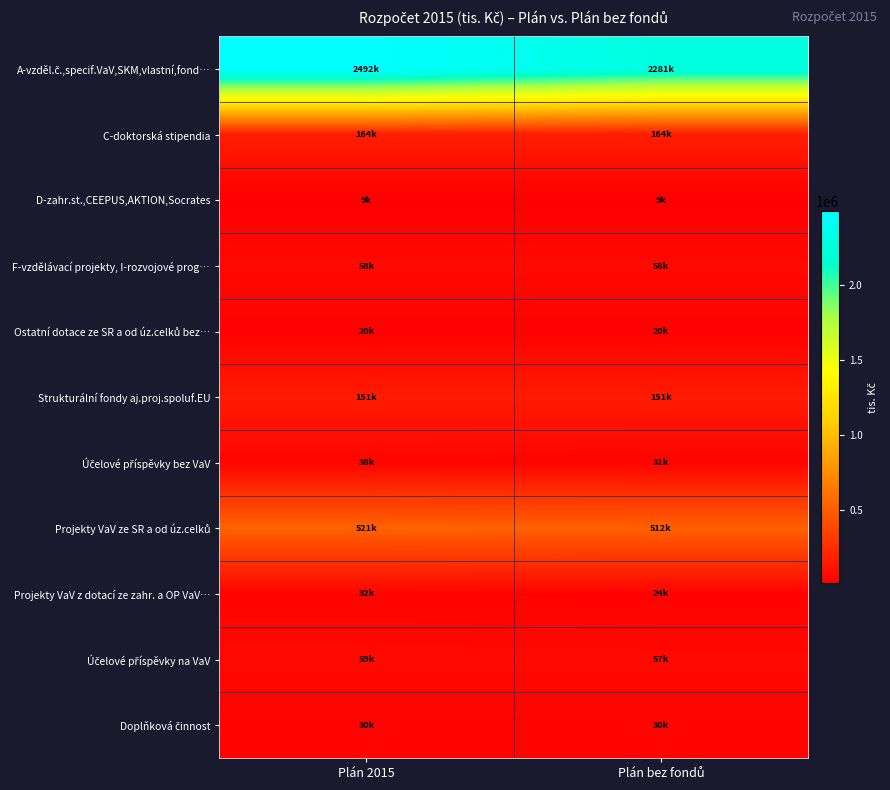

Rank the series by their maximum value, from highest to lowest.

A-vzděl.č.,specif.VaV,SKM,vlastní,fond…, Projekty VaV ze SR a od úz.celků, C-doktorská stipendia, Strukturální fondy aj.proj.spoluf.EU, Účelové příspěvky na VaV, F-vzdělávací projekty, I-rozvojové prog…, Účelové příspěvky bez VaV, Projekty VaV z dotací ze zahr. a OP VaV…, Doplňková činnost, Ostatní dotace ze SR a od úz.celků bez…, D-zahr.st.,CEEPUS,AKTION,Socrates